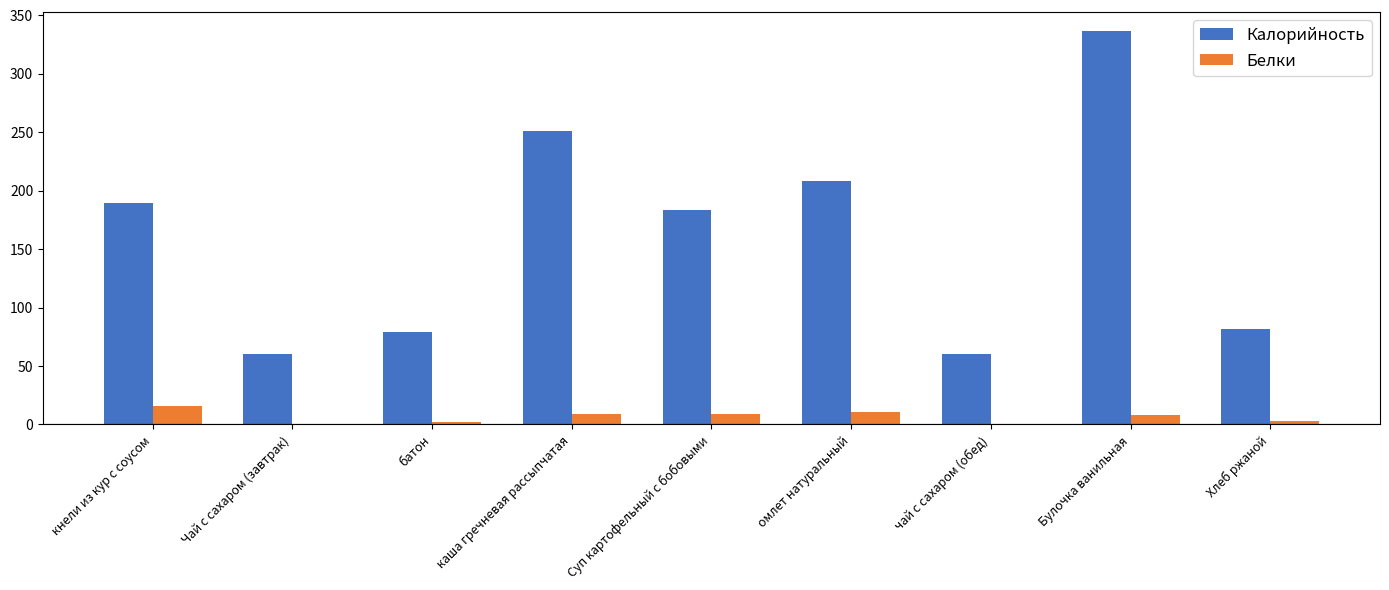

The Калорийность series shows 66 at омлет натуральный. True or false?

False